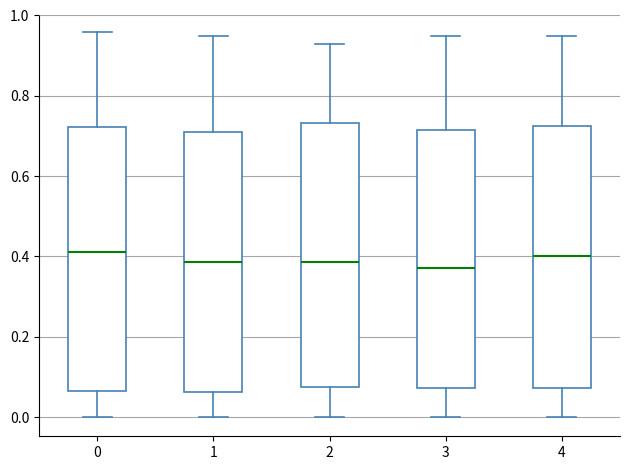

Where is the lower edge of the box at x = 4 on the y-axis? The values are not printed on the chart, so give them approximately, as read against the axis.

0.08